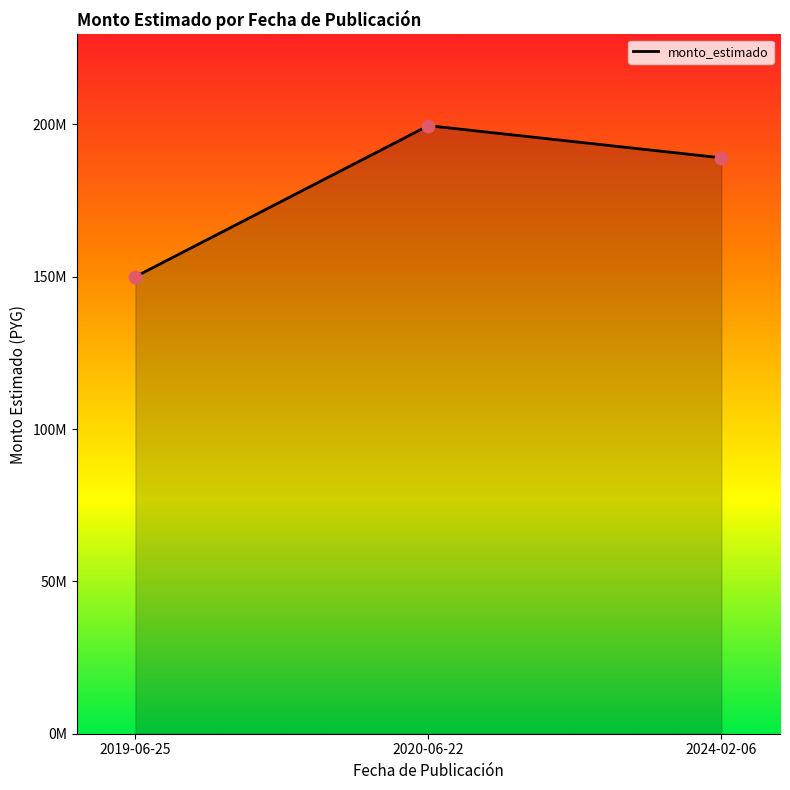

What is the change in value from 2019-06-25 to 2024-02-06?

+39005130